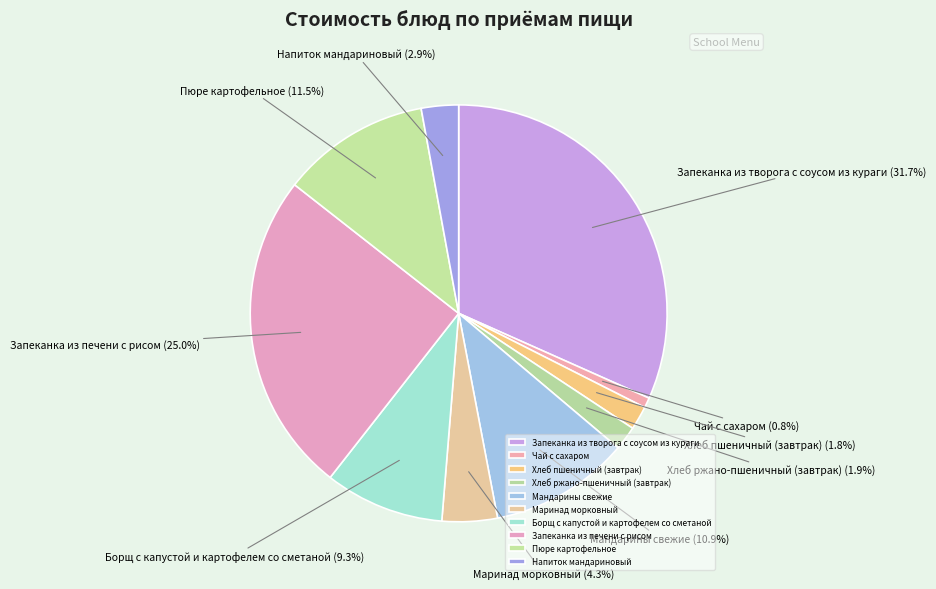

To the nearest percent, what is the combined percentage of Напиток мандариновый and Хлеб ржано-пшеничный (завтрак)?

5%